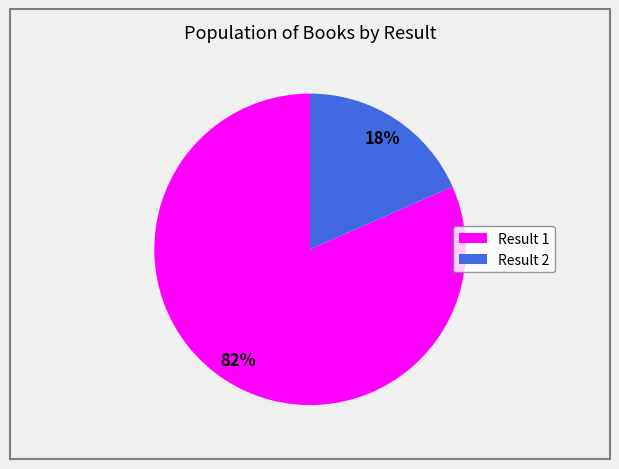

Which slice represents more than half of the pie?

Result 1